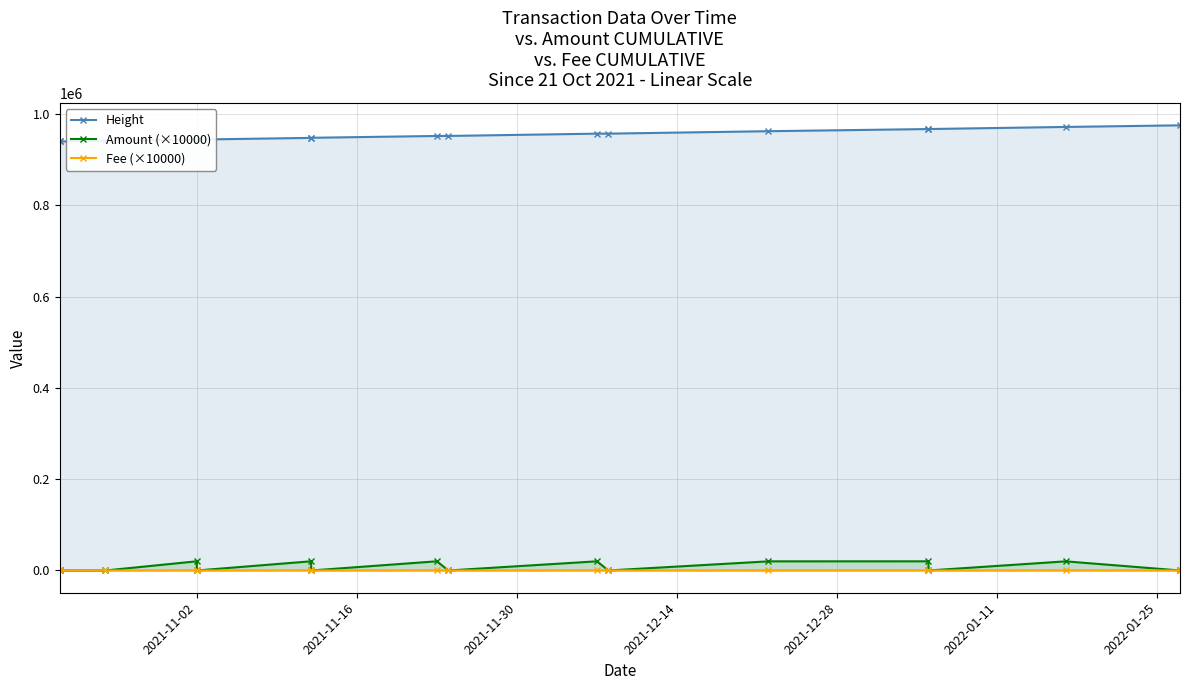

Where is the first local maximum for Fee (×10000)?

2021-11-02